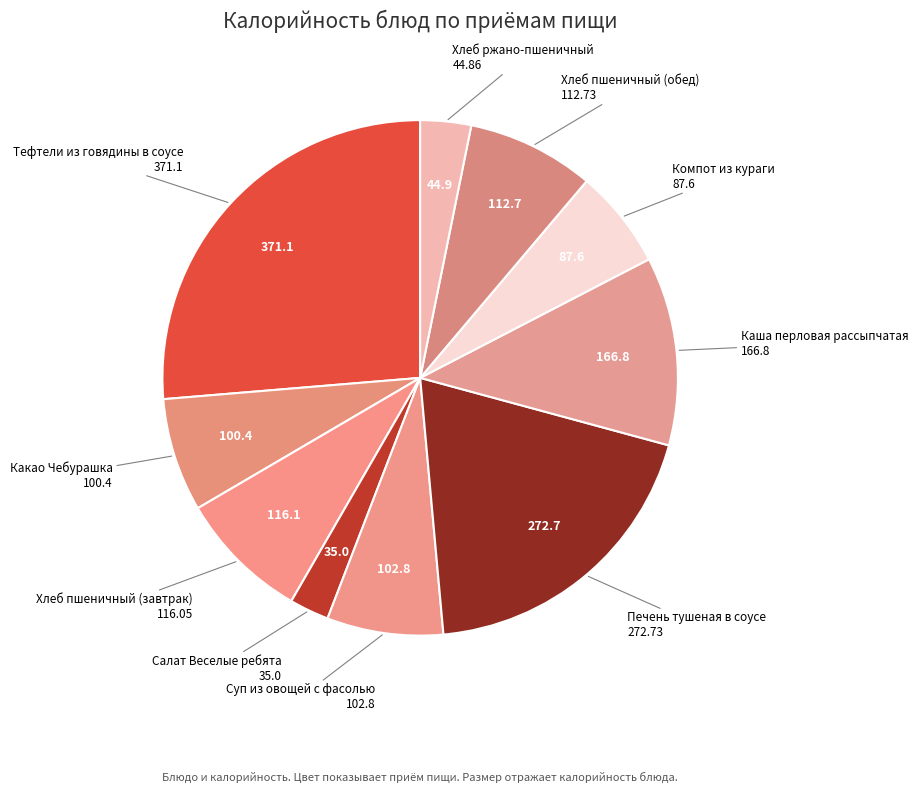

Count the number of slices in the pie.

10